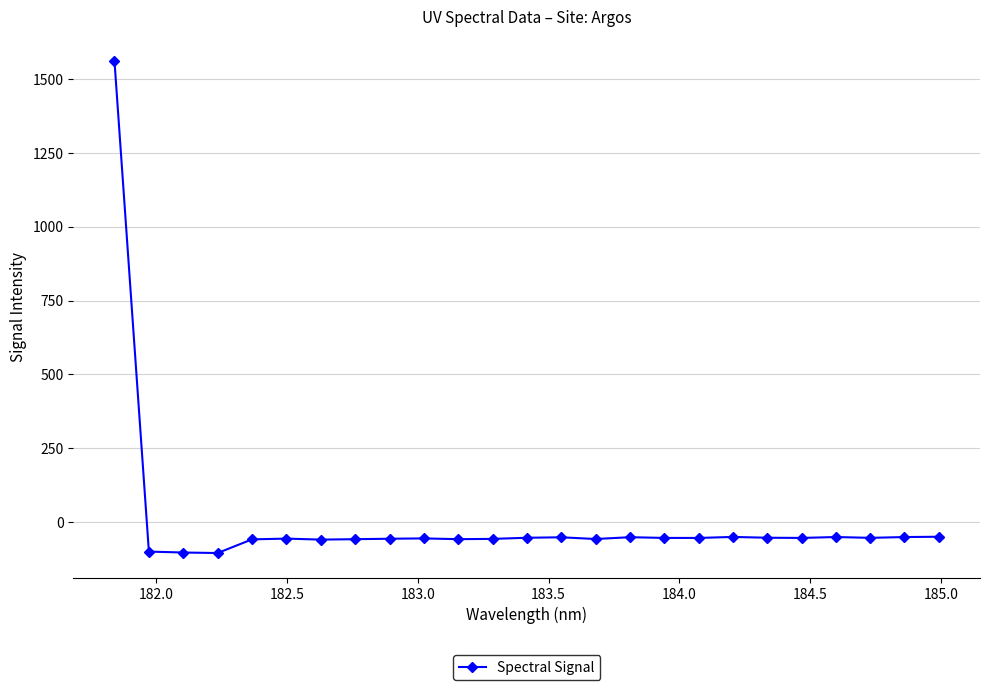

What is the smallest value displayed?

-105.3